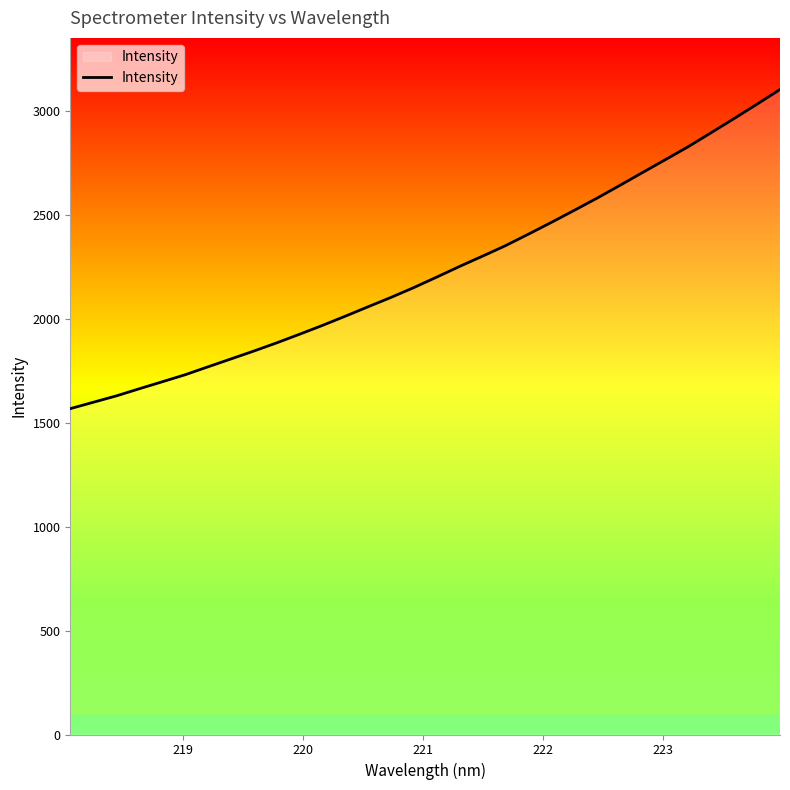

What is the minimum value shown in the chart?

1568.3